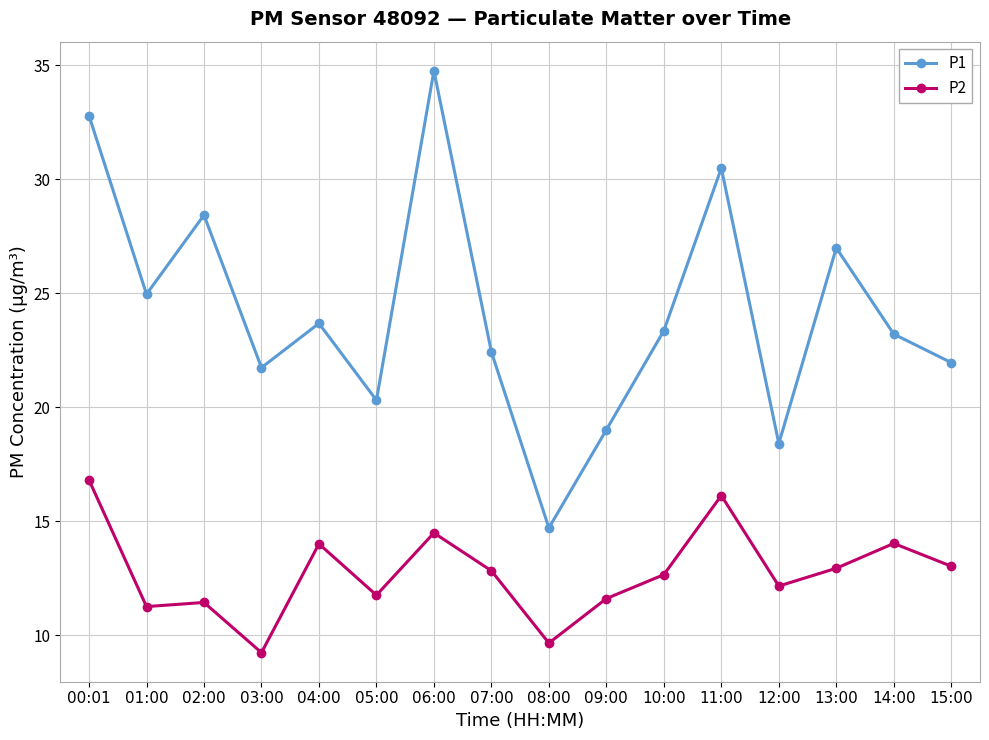

What is the minimum value for P1?

14.7